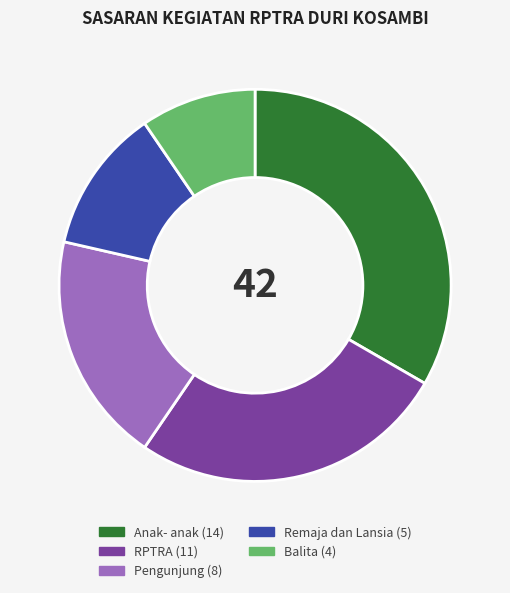

Rank the categories by value from highest to lowest.

Anak- anak, RPTRA, Pengunjung, Remaja dan Lansia, Balita